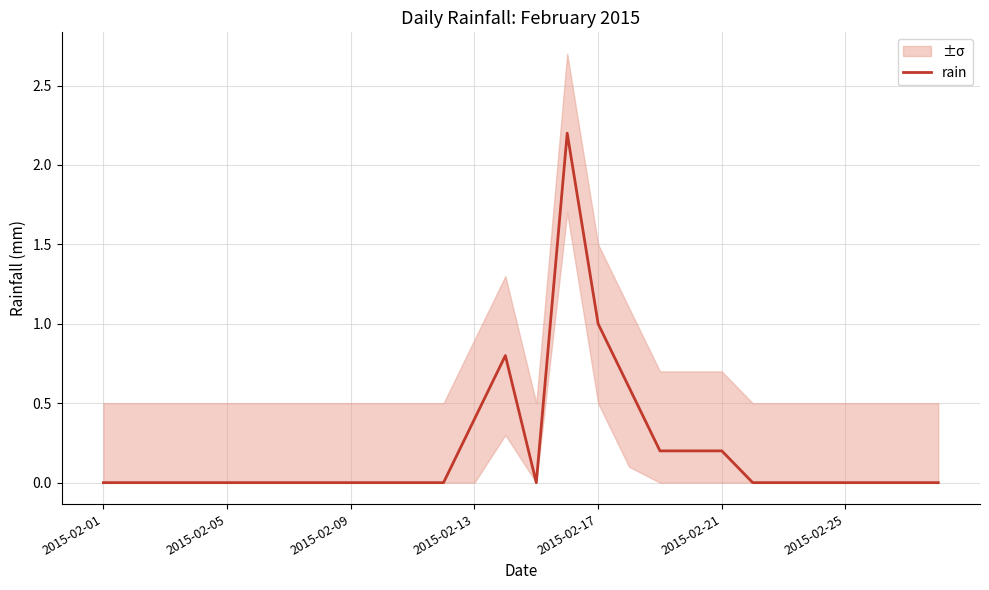

What is the difference between the second highest and minimum values?

1.0